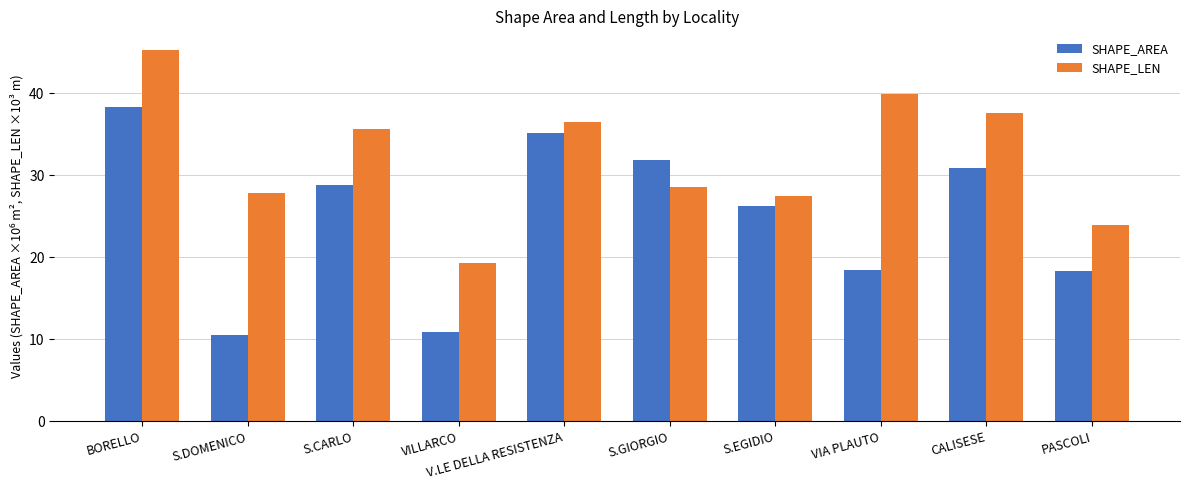

What is the label of the 6th bar from the right?

V.LE DELLA RESISTENZA